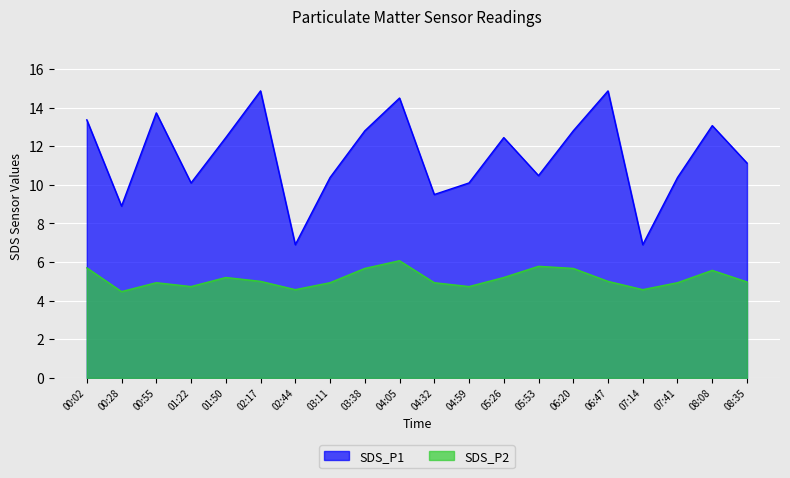

Where is SDS_P2 nearest to the value 5?

02:17